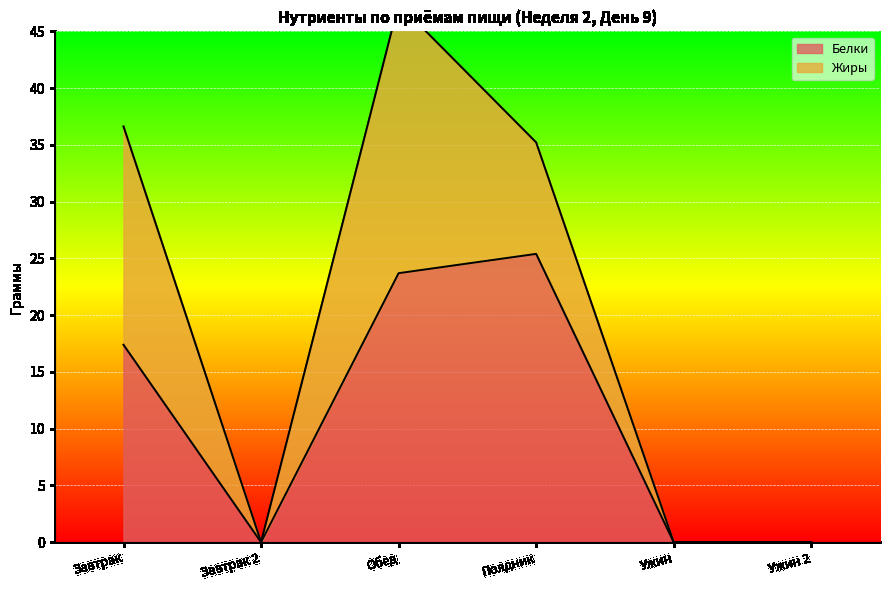

Reading right to left, what are all the values shown in this chart?

0.0	0.0	25.4	23.7	0.0	17.4